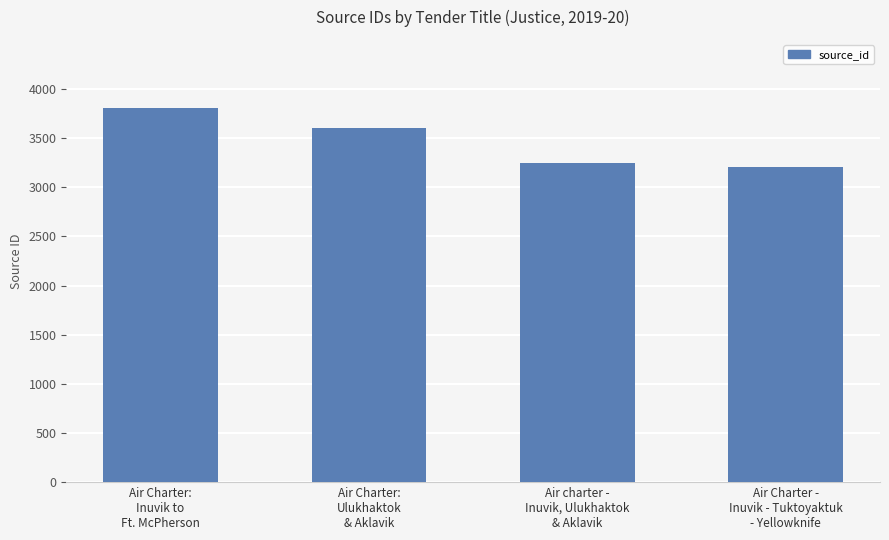

How many categories are shown in the chart?

4